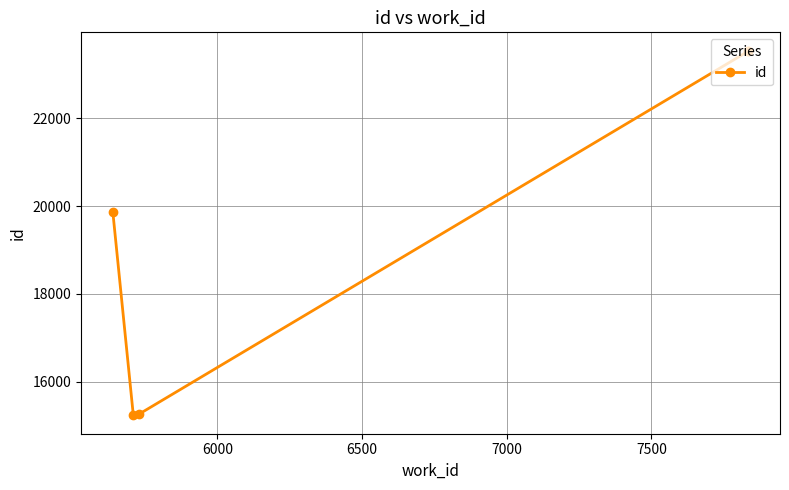

Reading left to right, extract all data points from this chart.

19872	15233	15269	23527	23542